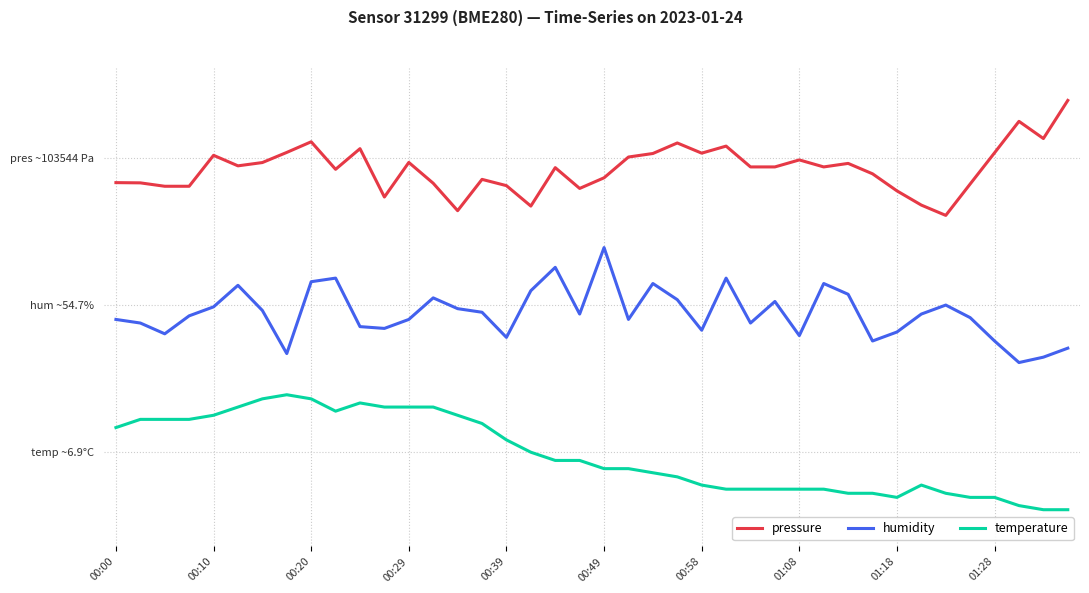

What are all the series names shown in the legend?

pressure, humidity, temperature